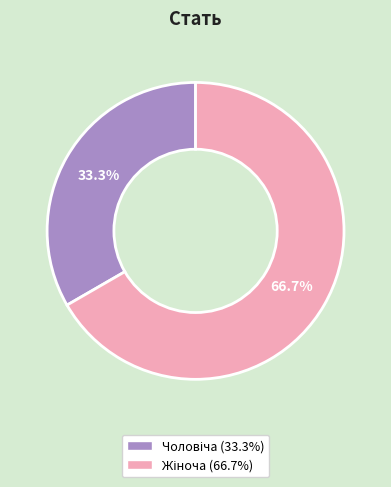

Does any single category account for the majority?

Yes